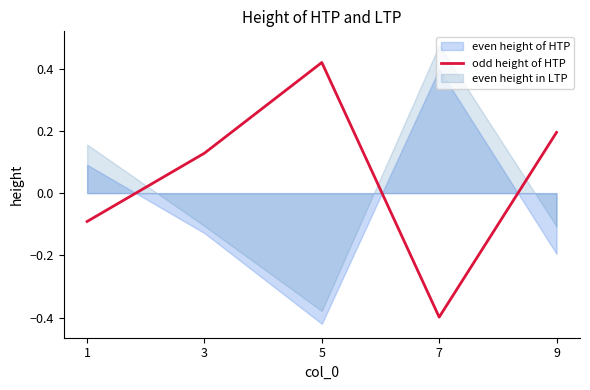

What is the average value?

0.1